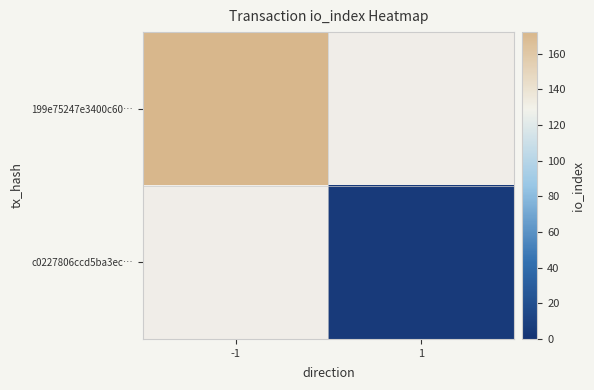

At 1, list the series in order from largest to smallest.

199e75247e3400c60…, c0227806ccd5ba3ec…